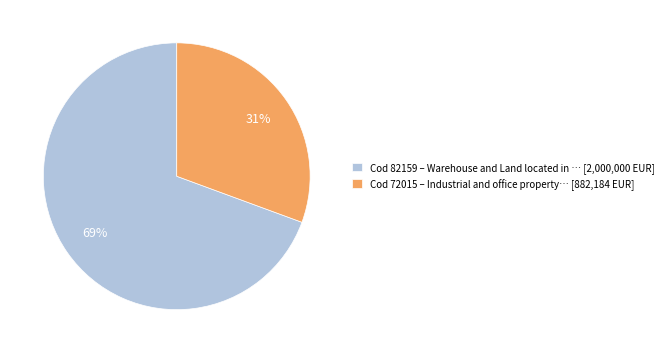

Which has a higher value, Cod 82159 – Warehouse and Land located in … [2,000,000 EUR] or Cod 72015 – Industrial and office property… [882,184 EUR]?

Cod 82159 – Warehouse and Land located in … [2,000,000 EUR]